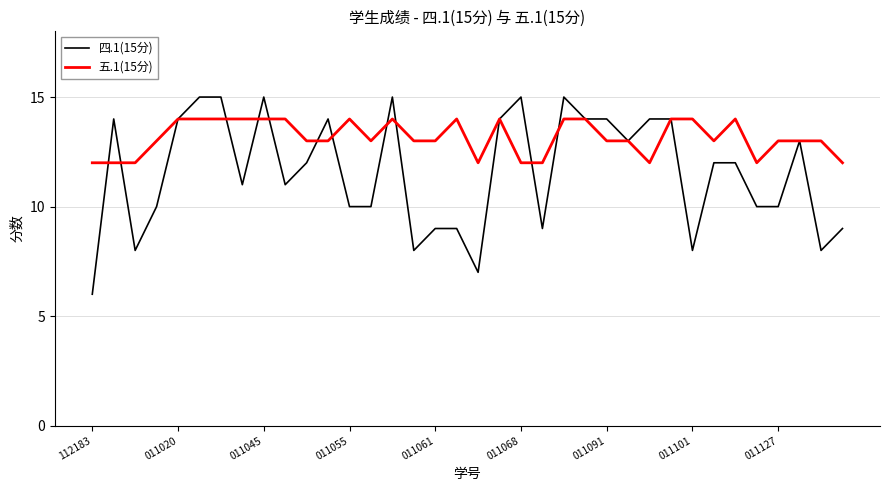

Reading right to left, what are all the values shown in this chart?

四.1(15分): 9	8	13	10	10	12	12	8	14	14	13	14	14	15	9	15	14	7	9	9	8	15	10	10	14	12	11	15	11	15	15	14	10	8	14	6
五.1(15分): 12	13	13	13	12	14	13	14	14	12	13	13	14	14	12	12	14	12	14	13	13	14	13	14	13	13	14	14	14	14	14	14	13	12	12	12